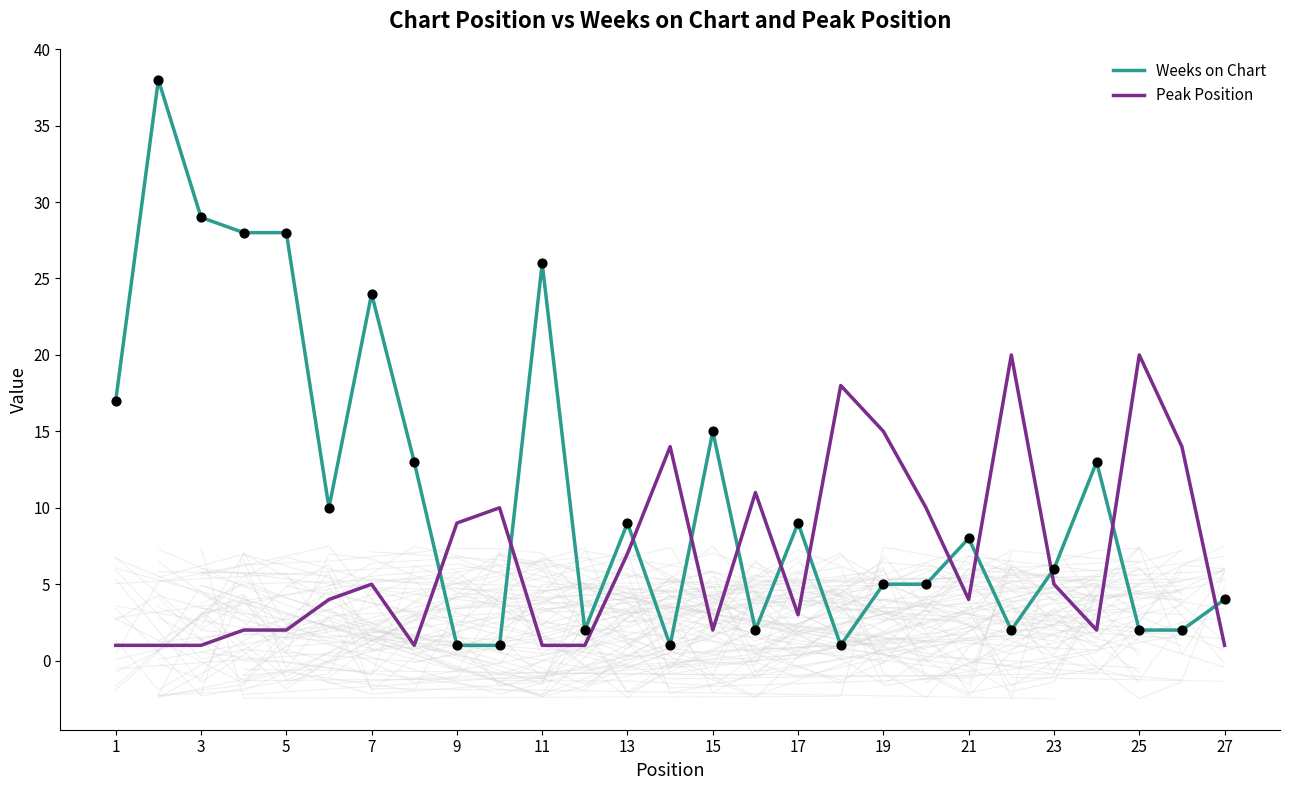

The value of Weeks on Chart at 11 is 41. True or false?

False